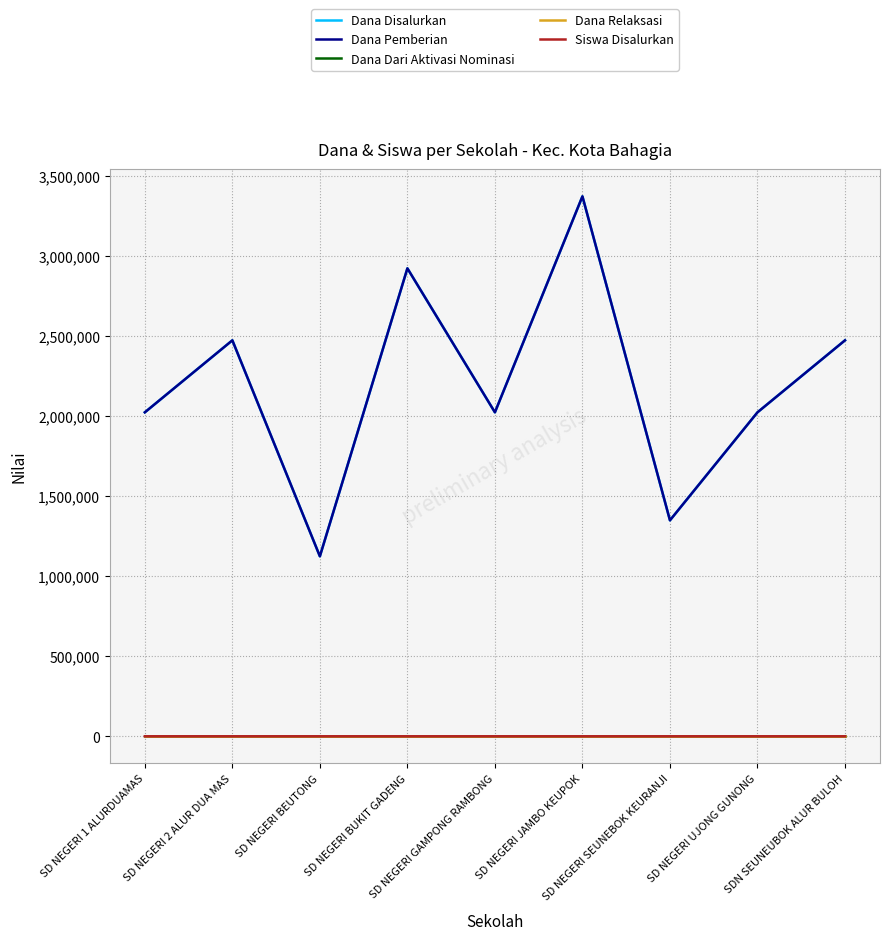

What is the total value across all series at SD NEGERI BEUTONG?

2250005